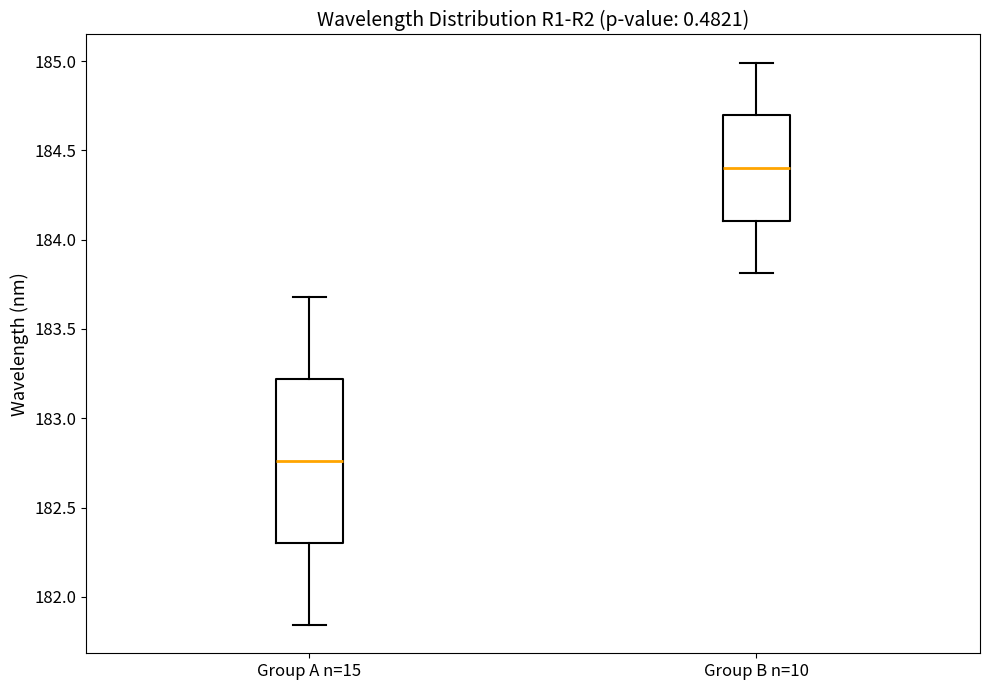

Which box is the tallest, from its lower edge to its upper edge?

Group A n=15